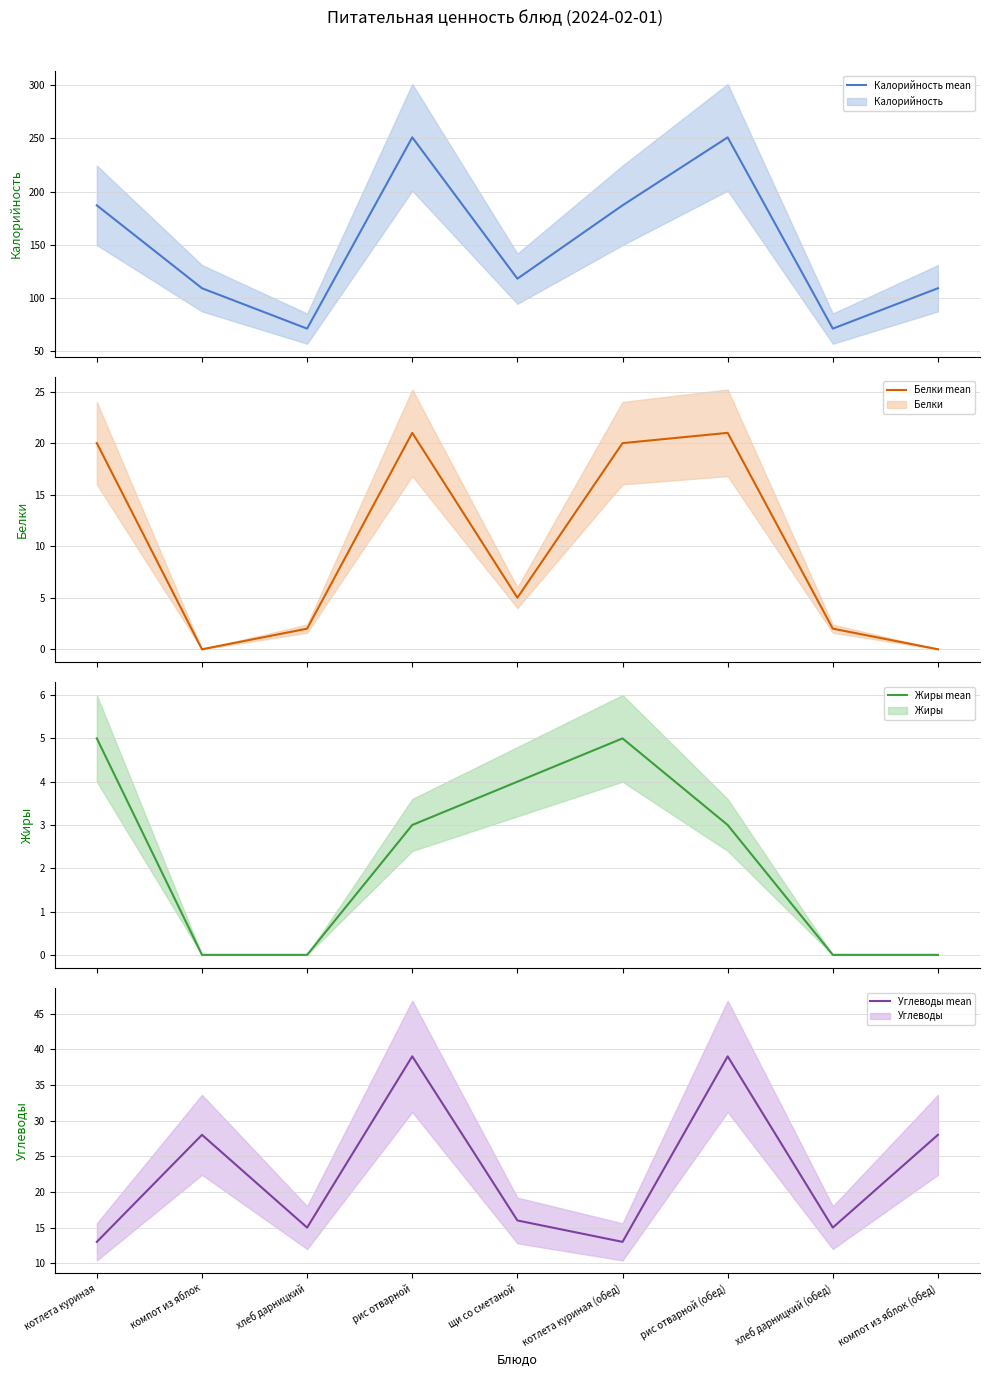

Is it true that Белки mean equals 20 at котлета куриная (обед)?

True